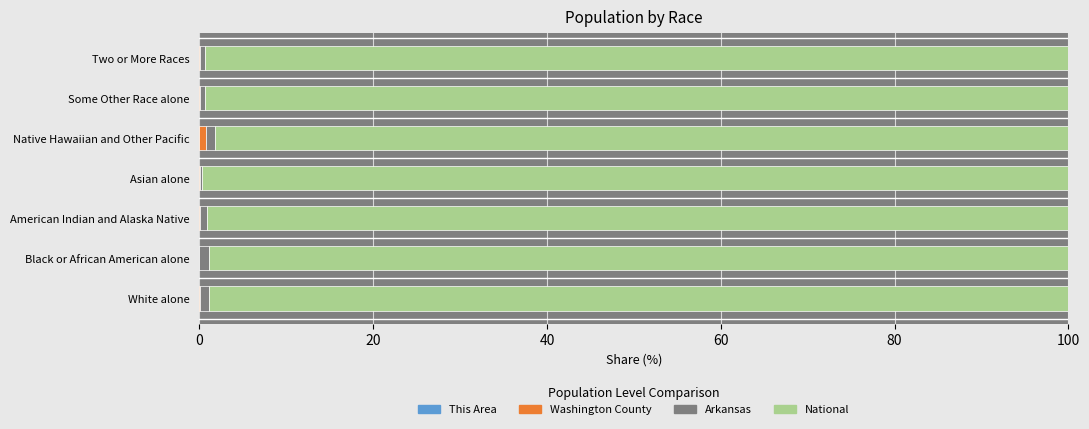

Count the number of categories in the chart.

7